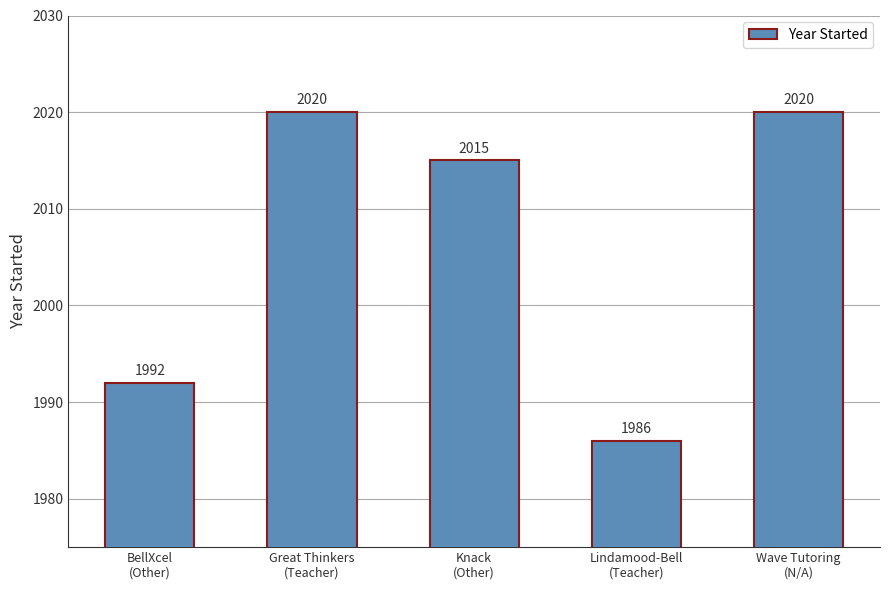

Are the bars grouped side by side (vs. stacked)?

No